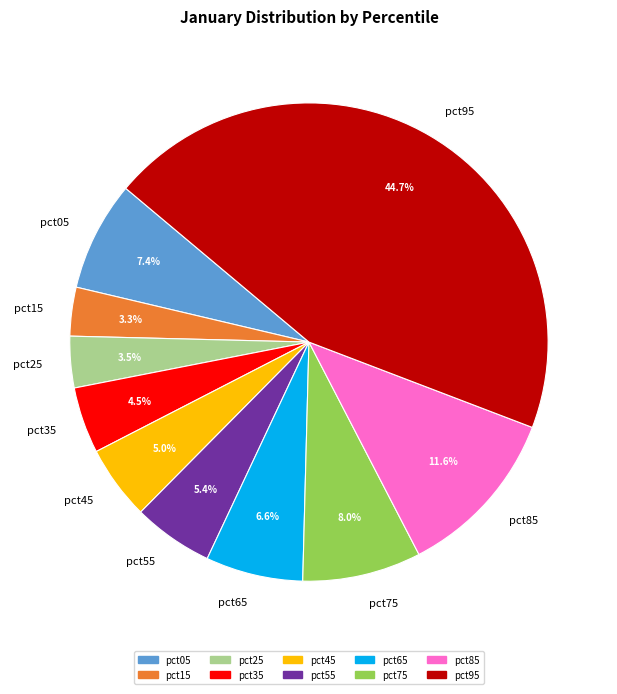

Which slice is the largest?

pct95